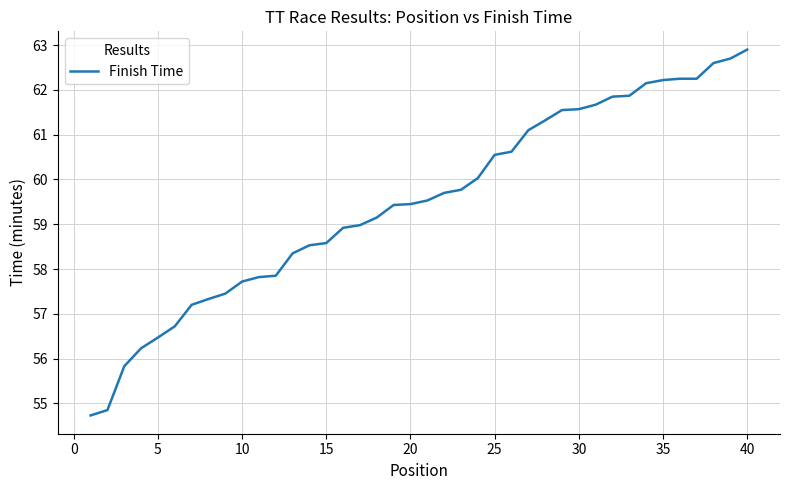

What is the difference between the maximum and minimum values?

8.2